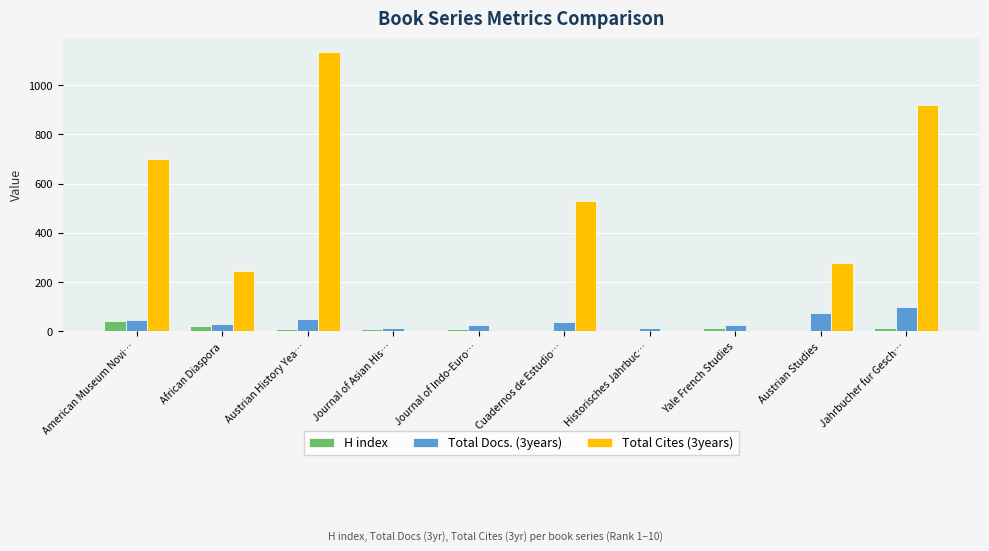

At which label does Total Docs. (3years) reach its peak?

Jahrbucher fur Gesch…